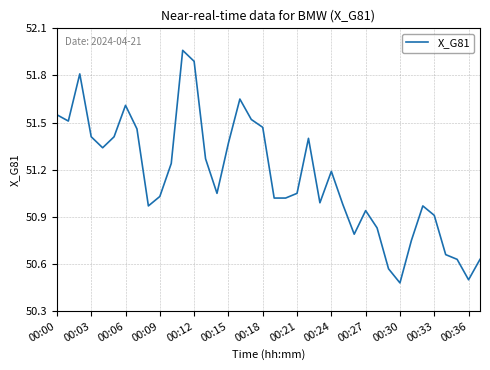

What is the difference between the maximum and minimum values?

1.5